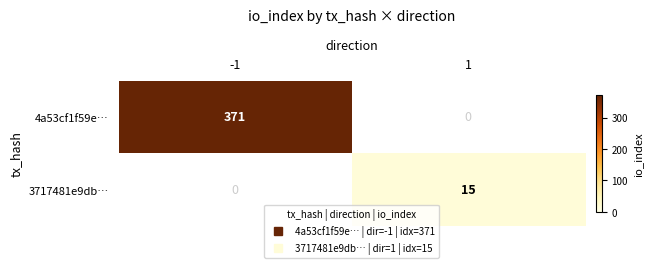

Is it true that 3717481e9db… equals 15 at 1?

True